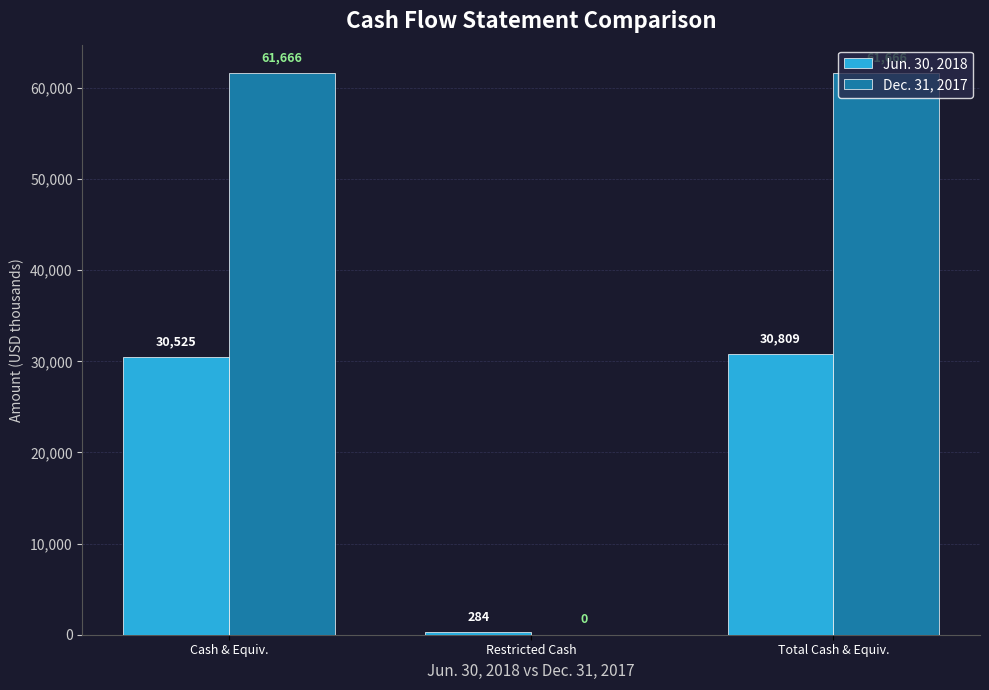

Are the bars grouped side by side (vs. stacked)?

Yes